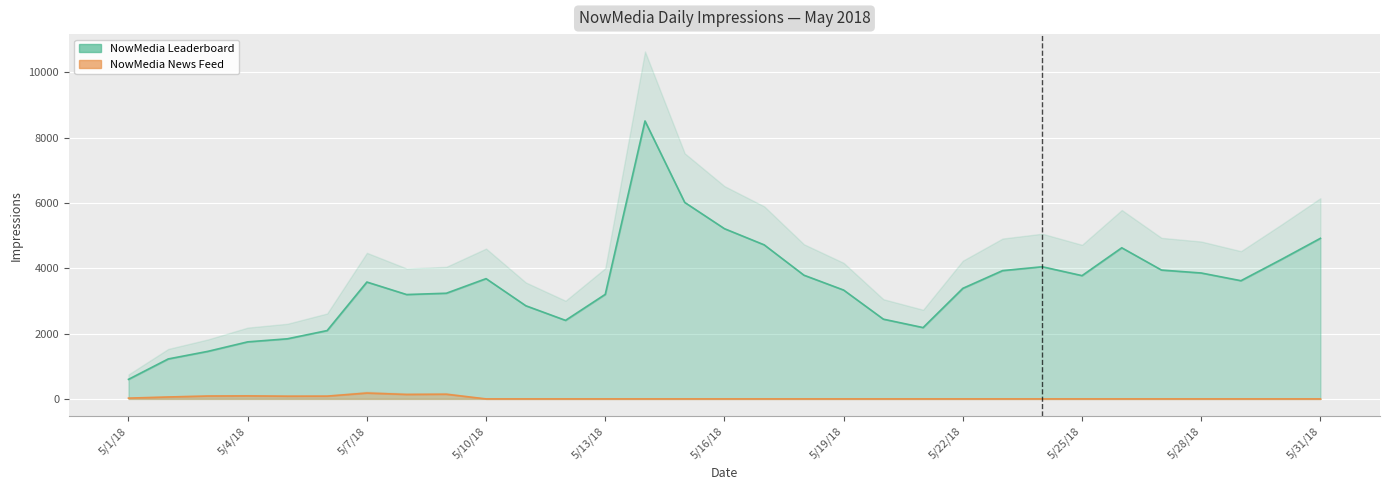

Where is the first local minimum for NowMedia News Feed?

5/5/18